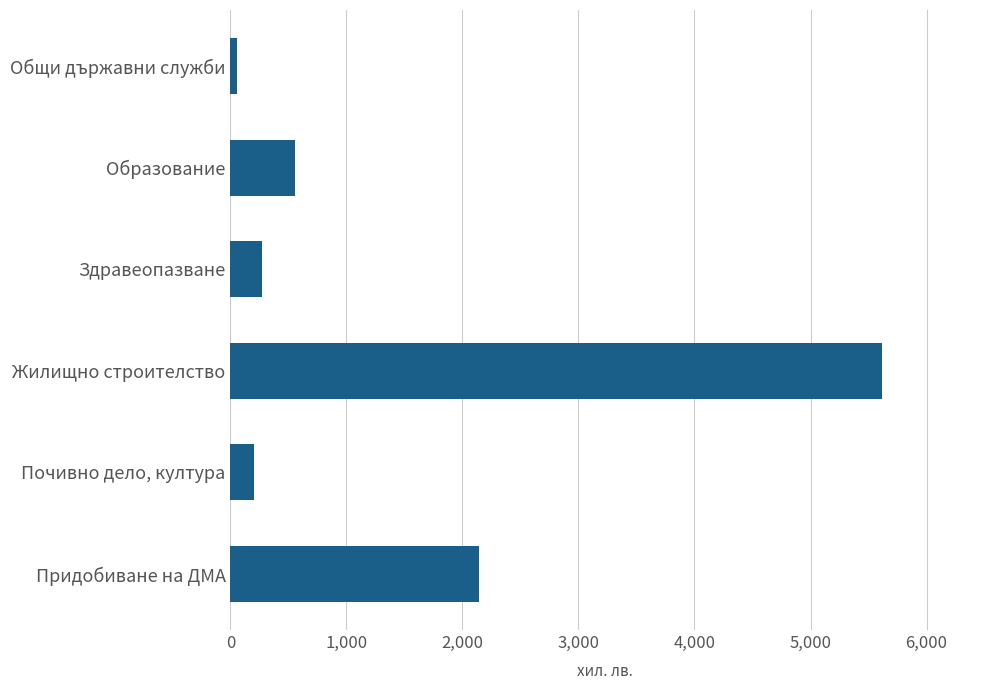

Approximately how many times larger is the value at Здравеопазване compared to Почивно дело, култура?

1.4